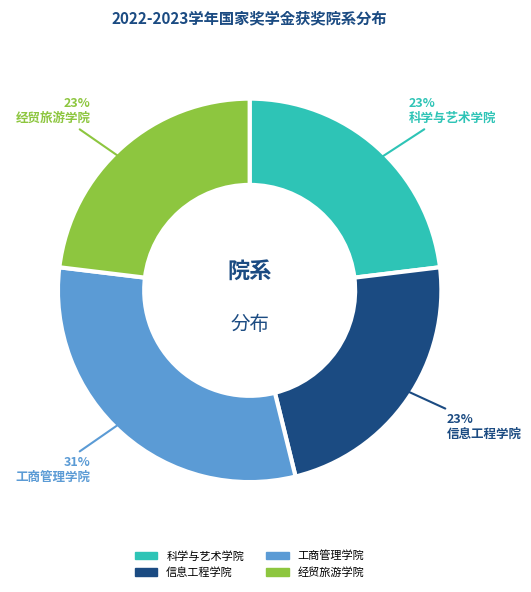

Is there a majority slice in this chart?

No